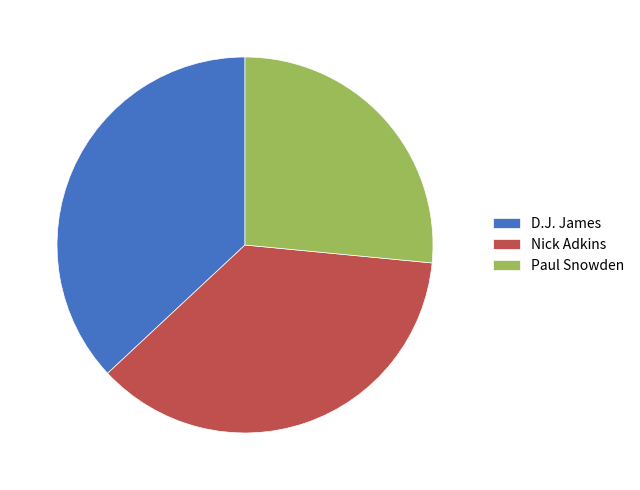

Between D.J. James and Paul Snowden, which is larger?

D.J. James